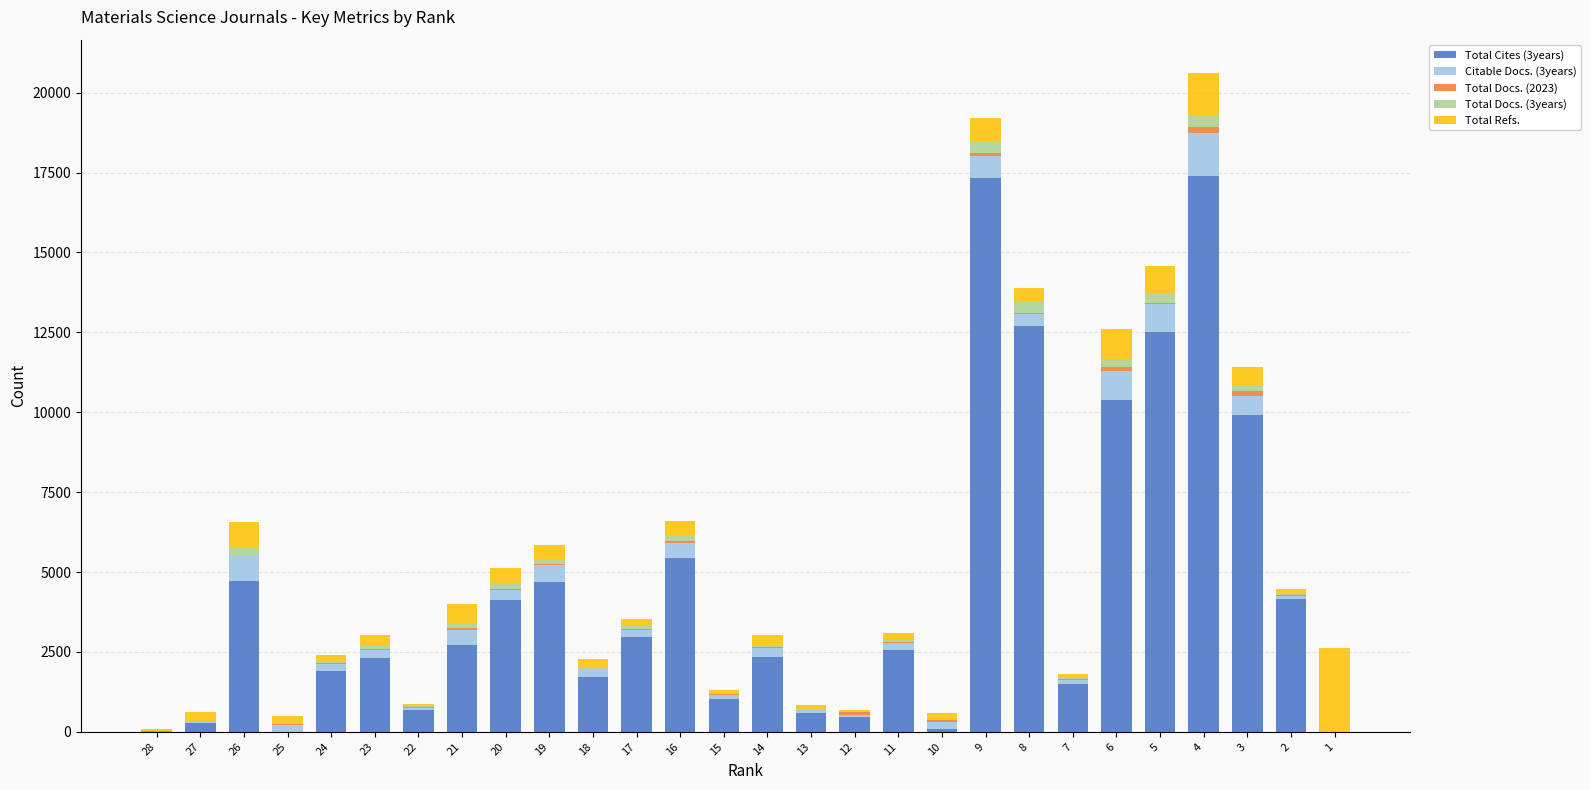

Count the number of data series in this chart.

5